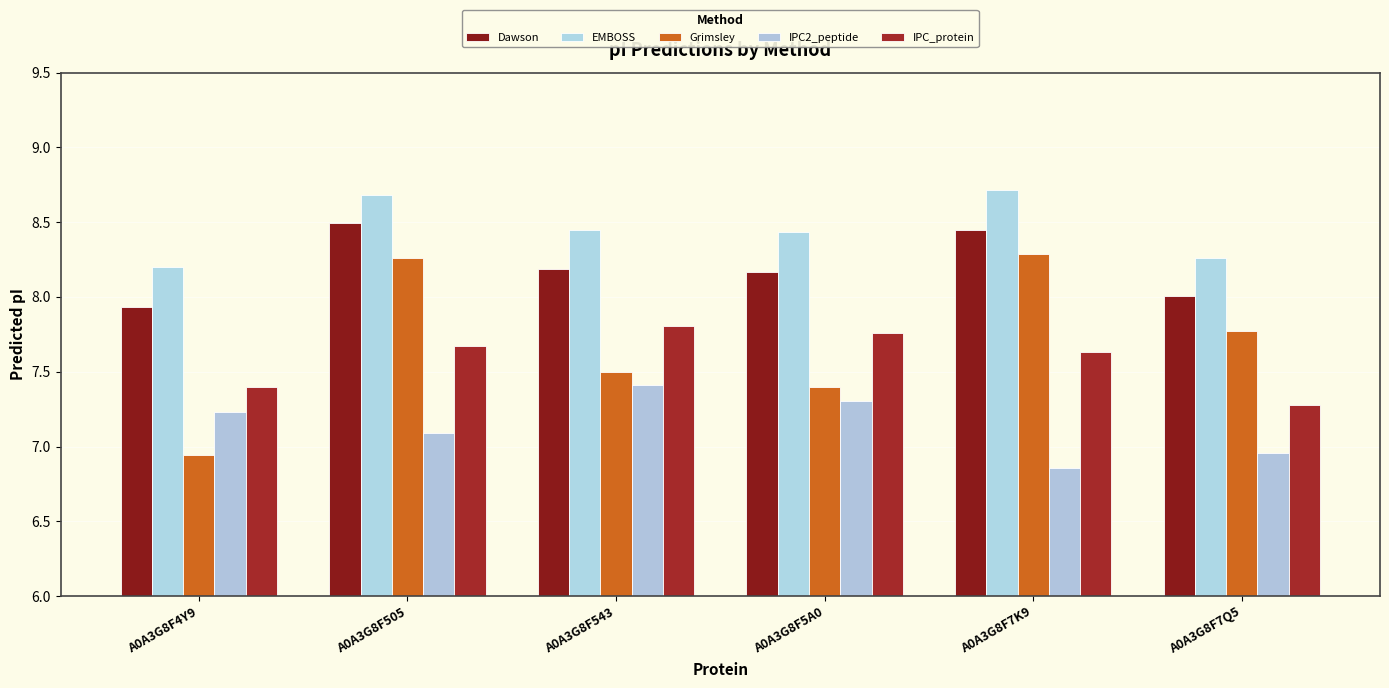

How many values in the Grimsley series are below 7?

1